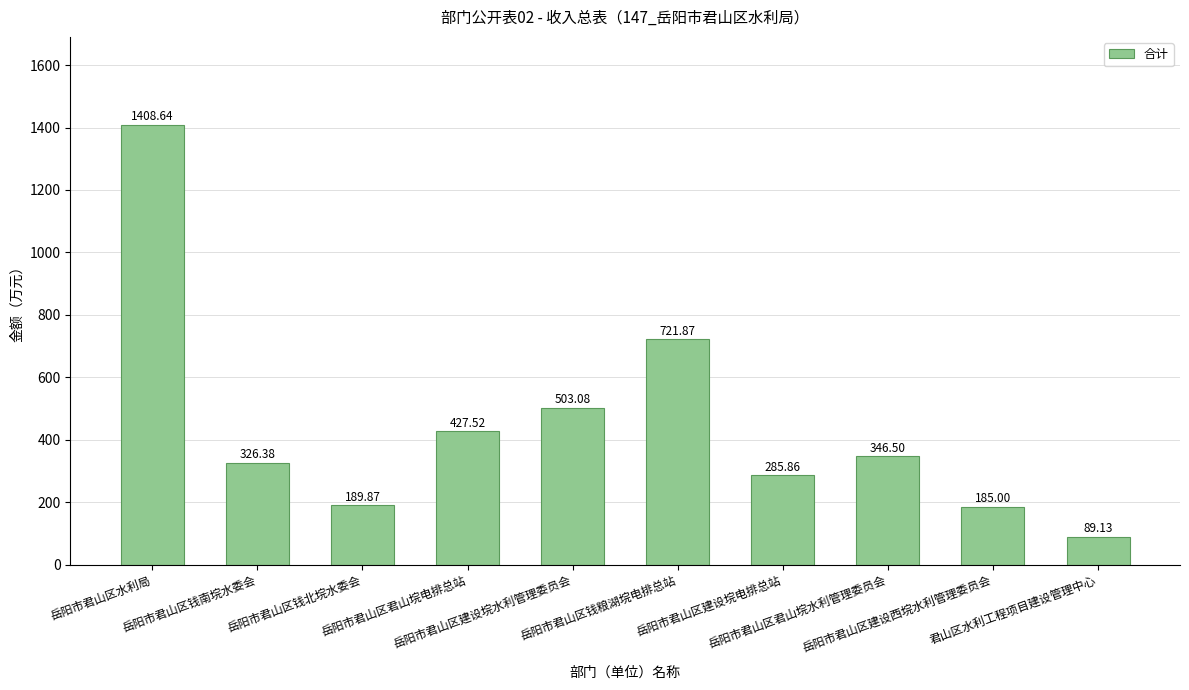

What is the sum of the values at 岳阳市君山区君山垸电排总站 and 岳阳市君山区建设垸电排总站?

713.4